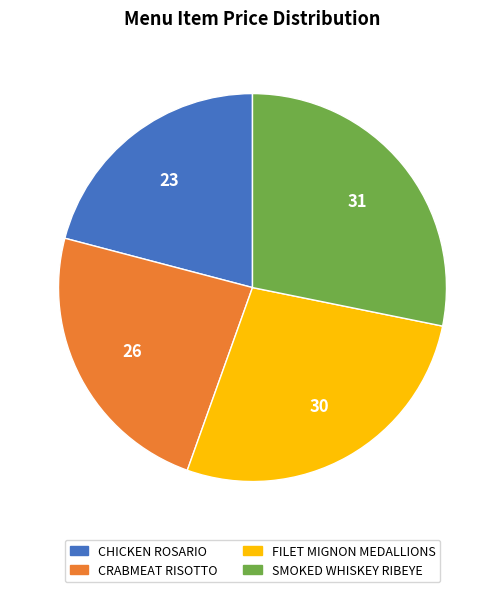

Does CRABMEAT RISOTTO account for over 50% of the chart?

No